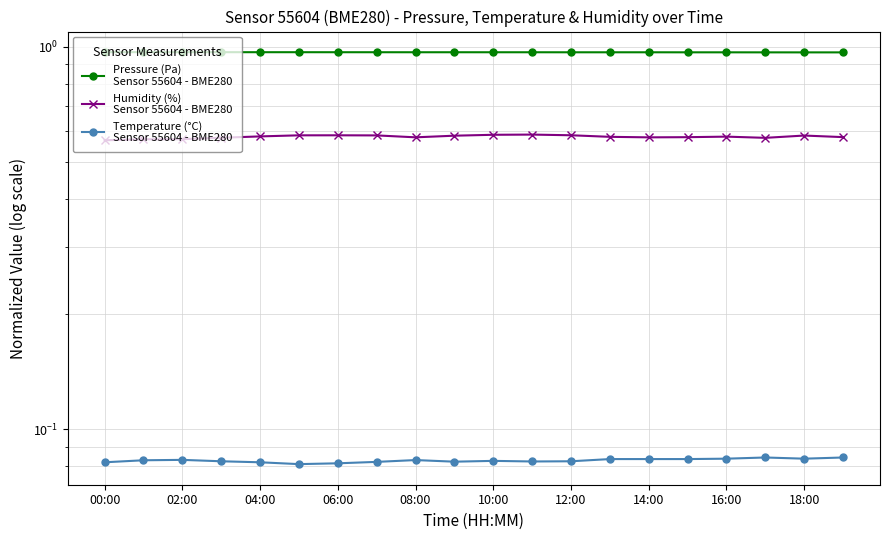

List the series in order of their peak value, lowest first.

Temperature (°C)
Sensor 55604 - BME280, Humidity (%)
Sensor 55604 - BME280, Pressure (Pa)
Sensor 55604 - BME280